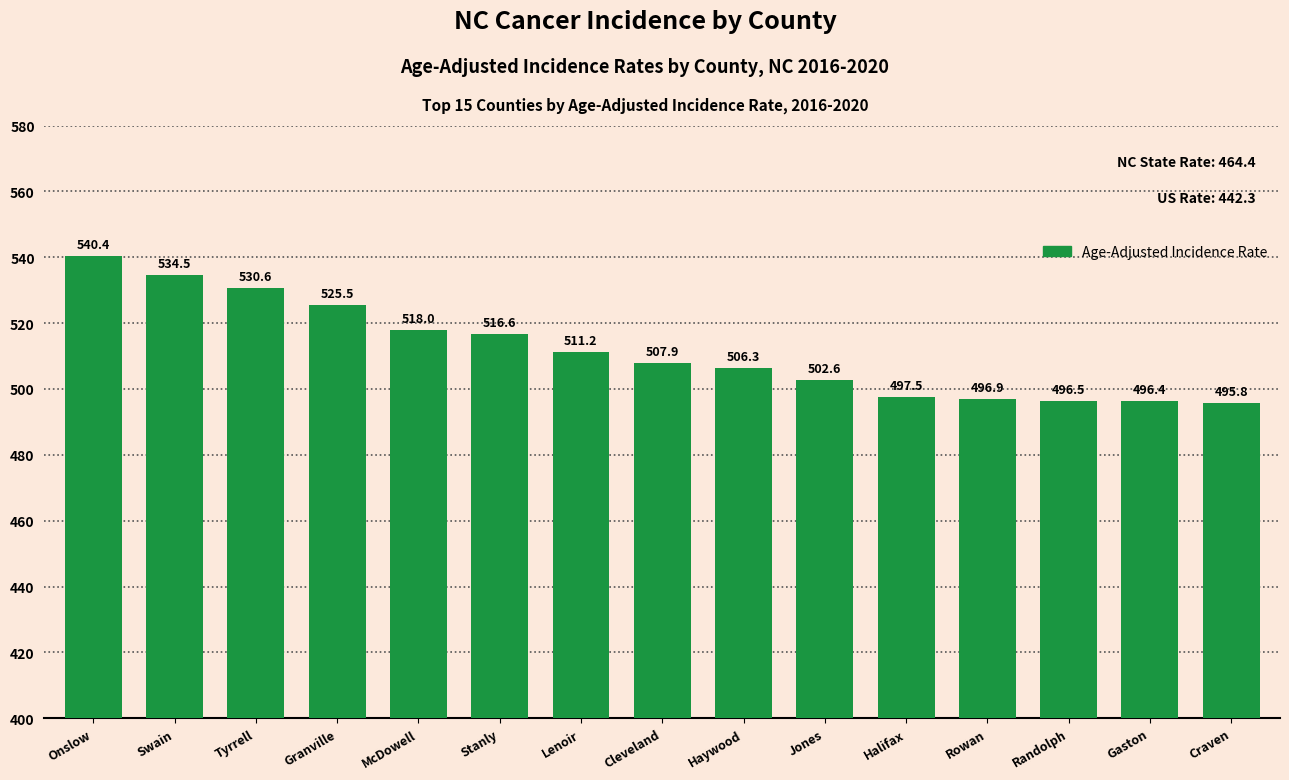

What is the sum of the values at Onslow and Gaston?

1036.8